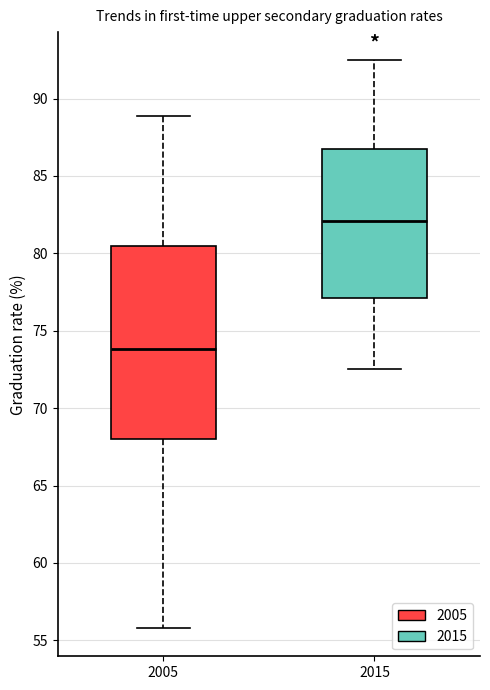

Comparing the boxes themselves (not the whiskers), which one is the tallest?

2005